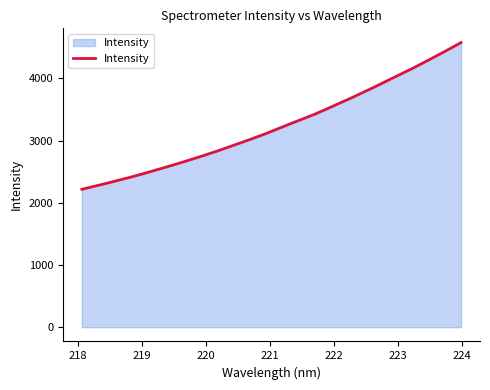

What is the minimum value shown in the chart?

2216.8